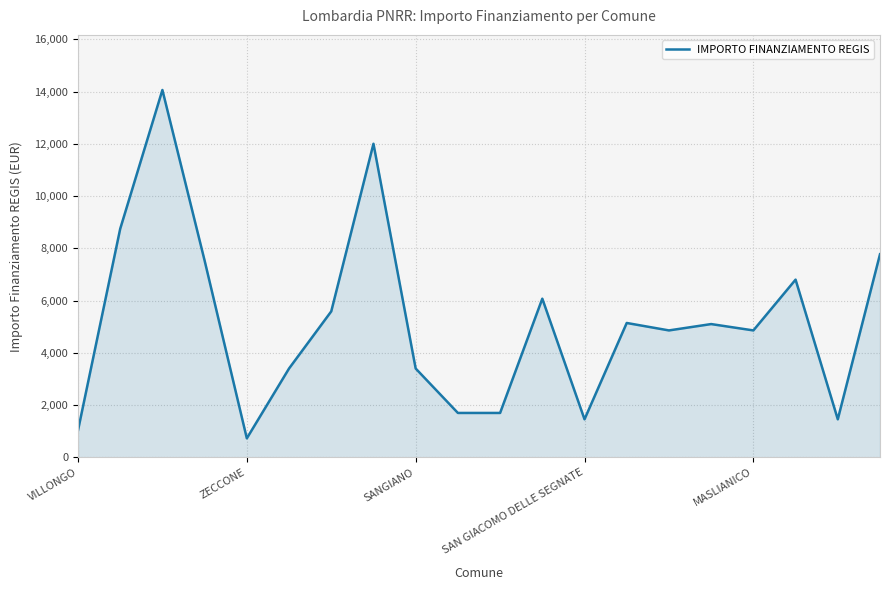

What is the smallest value displayed?

729